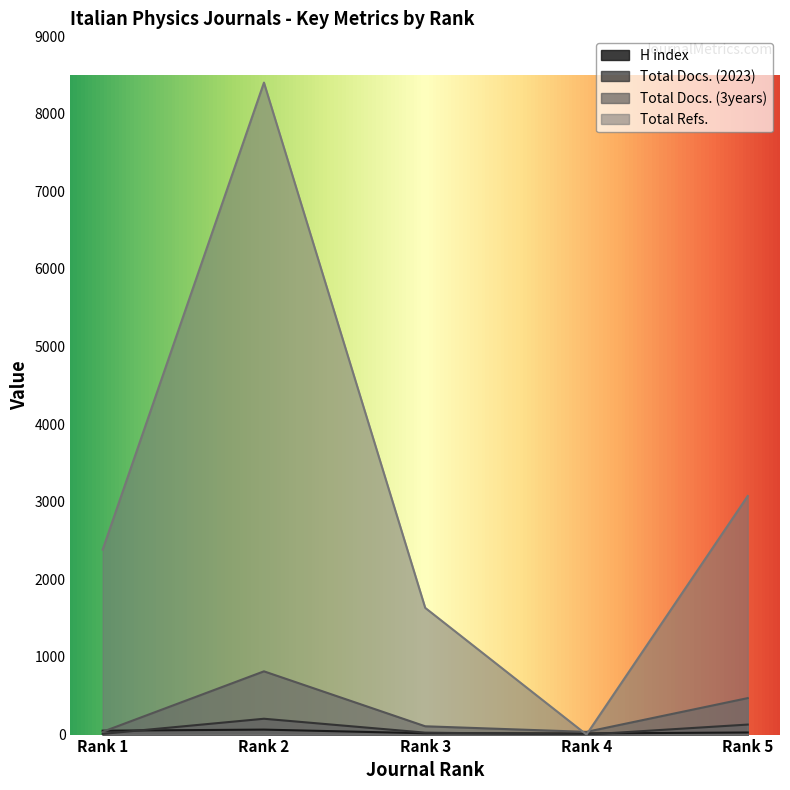

Reading right to left, extract all data points from this chart.

H index: Rank 5=27	Rank 4=15	Rank 3=17	Rank 2=64	Rank 1=50
Total Docs. (2023): Rank 5=129	Rank 4=0	Rank 3=25	Rank 2=204	Rank 1=9
Total Docs. (3years): Rank 5=470	Rank 4=35	Rank 3=107	Rank 2=815	Rank 1=36
Total Refs.: Rank 5=3074	Rank 4=0	Rank 3=1633	Rank 2=8401	Rank 1=2384